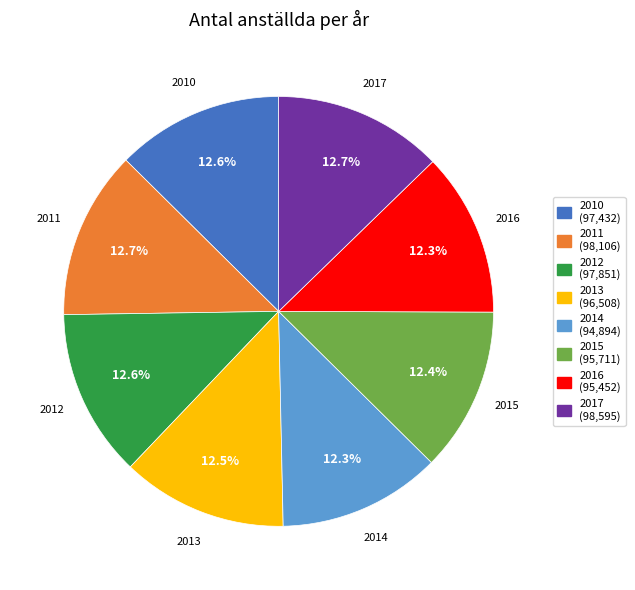

Approximately how many times larger is the value at 2012 compared to 2014?

1.0